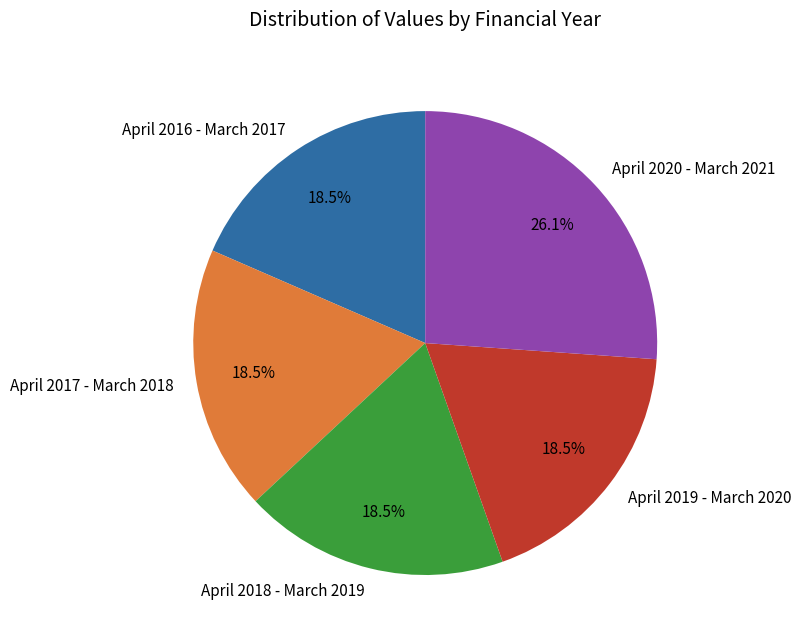

What is the largest slice in the pie chart?

April 2020 - March 2021